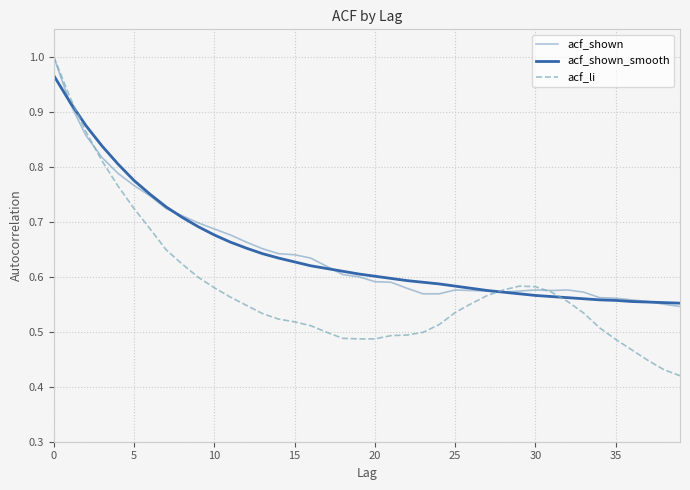

What are all the series names shown in the legend?

acf_shown, acf_shown_smooth, acf_li